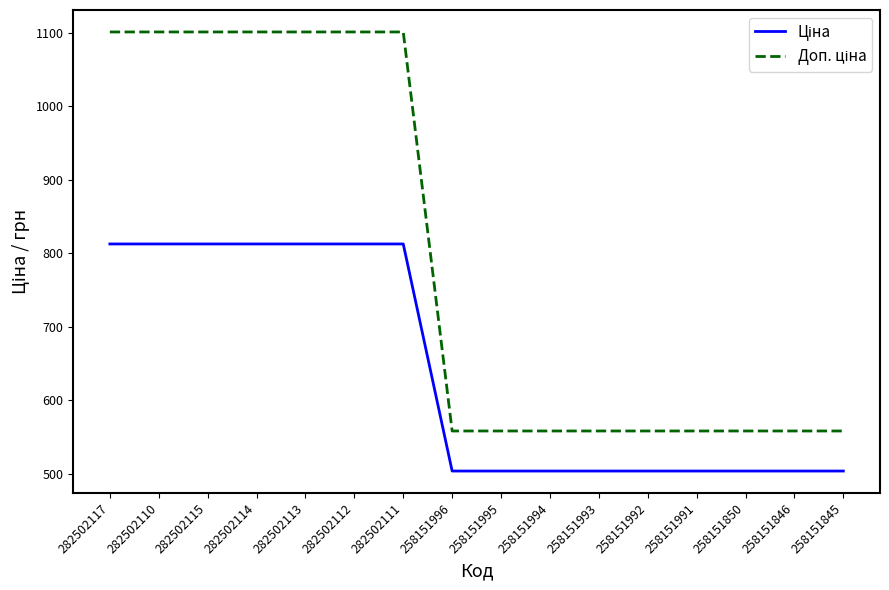

What is the spread (max minus min) of values at 258151845?

54.5